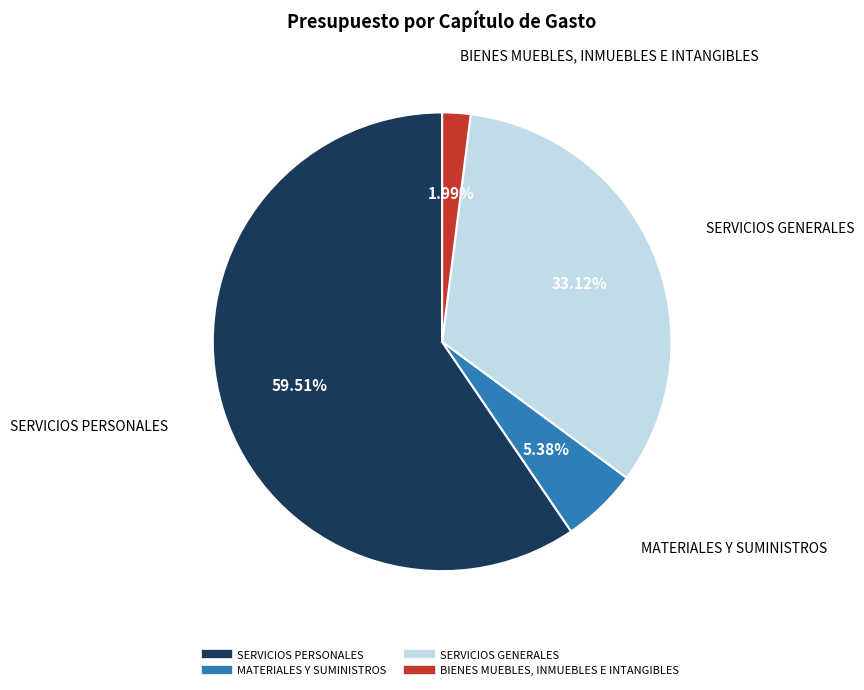

True or false: SERVICIOS PERSONALES accounts for 60% of the total.

True